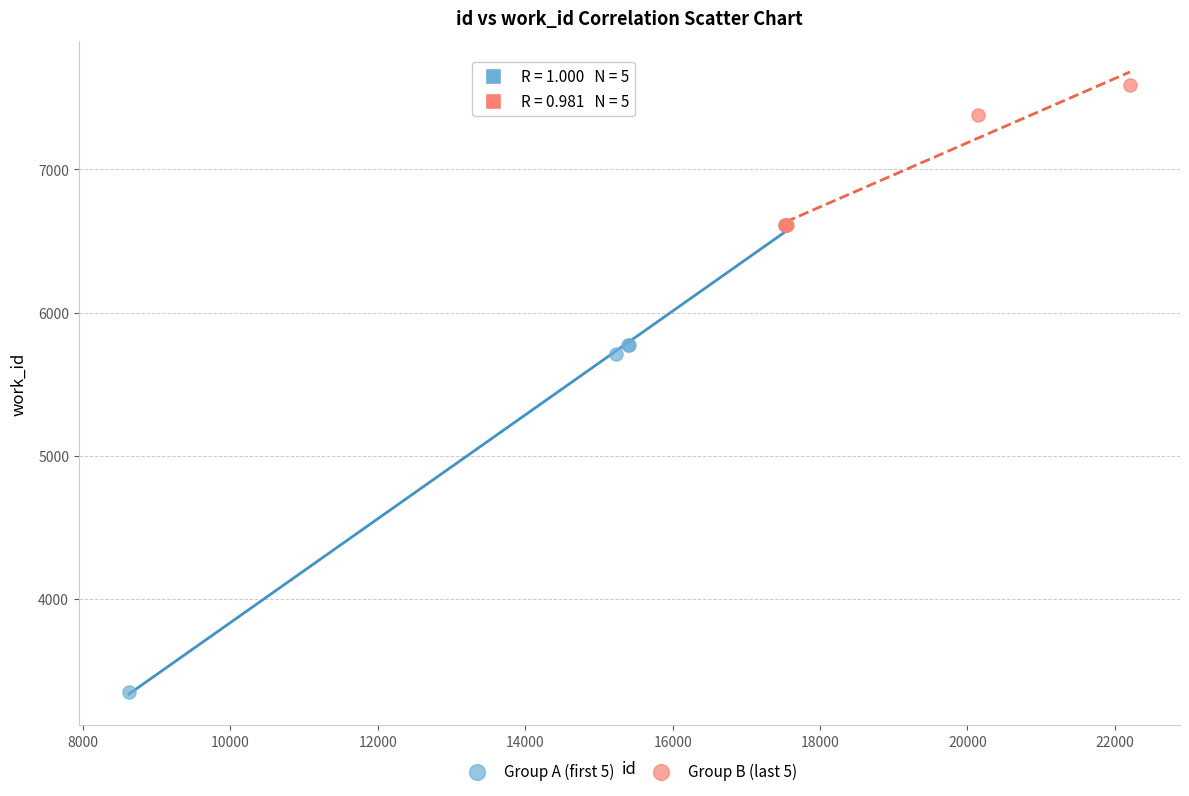

What are all the series names shown in the legend?

Group A (first 5), Group B (last 5)